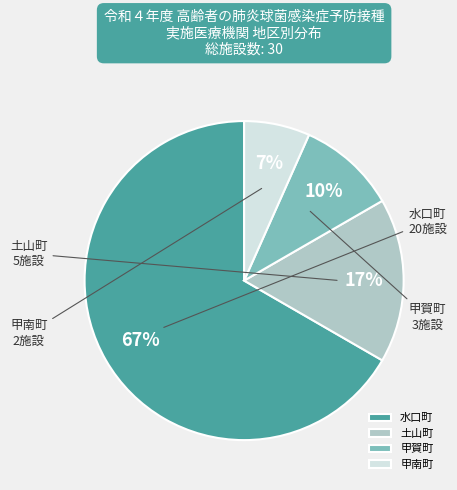

Is the sum of 甲南町 and 水口町 greater than half?

Yes